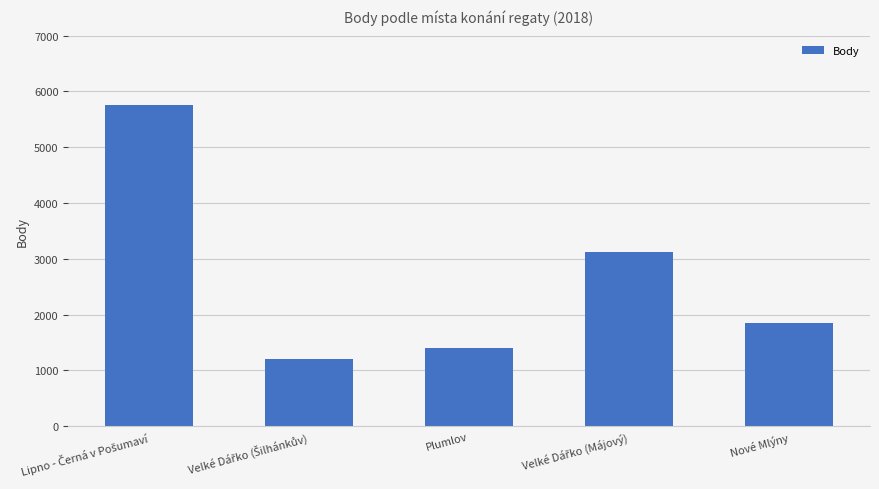

What is the maximum value shown in the chart?

5748